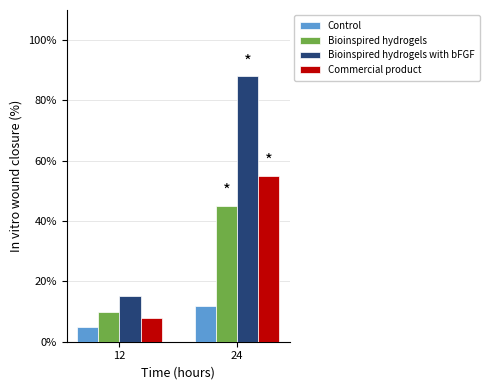

What are all the series names shown in the legend?

Control, Bioinspired hydrogels, Bioinspired hydrogels with bFGF, Commercial product